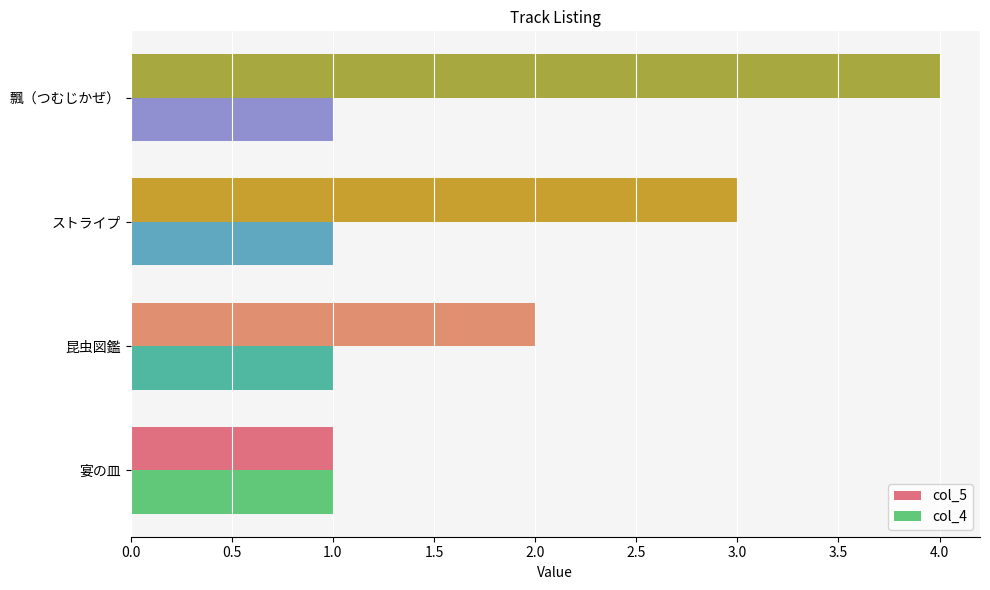

Which series has the largest range (max minus min)?

col_5